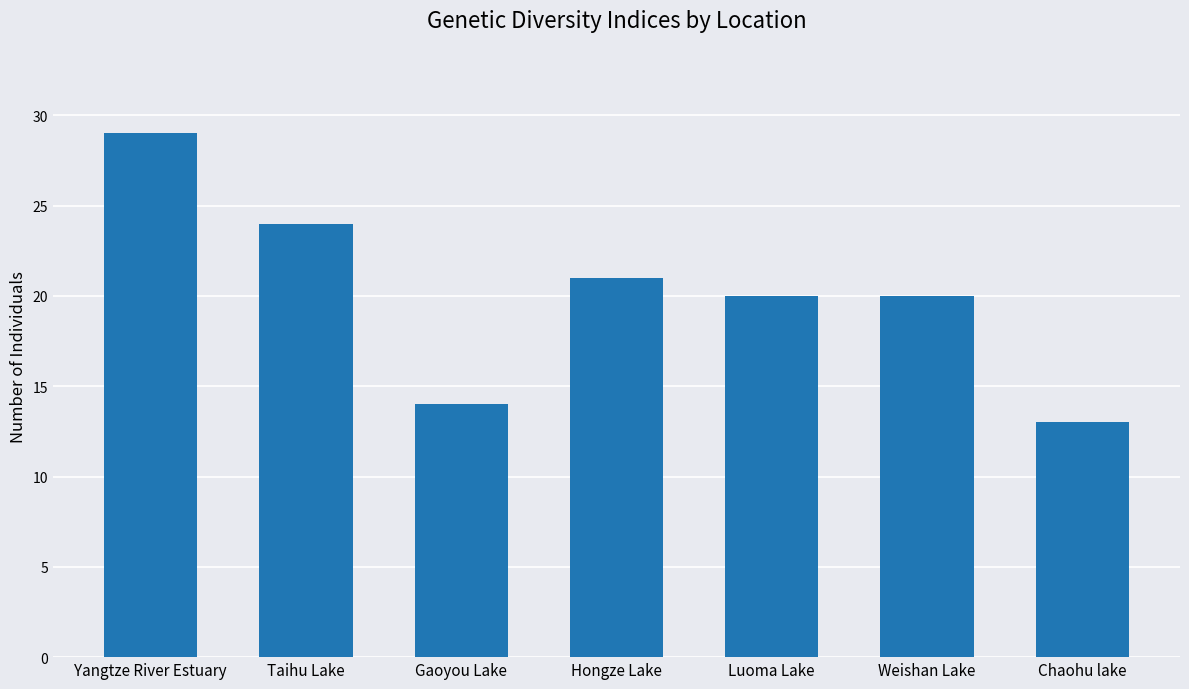

What is the sum of all values?

141